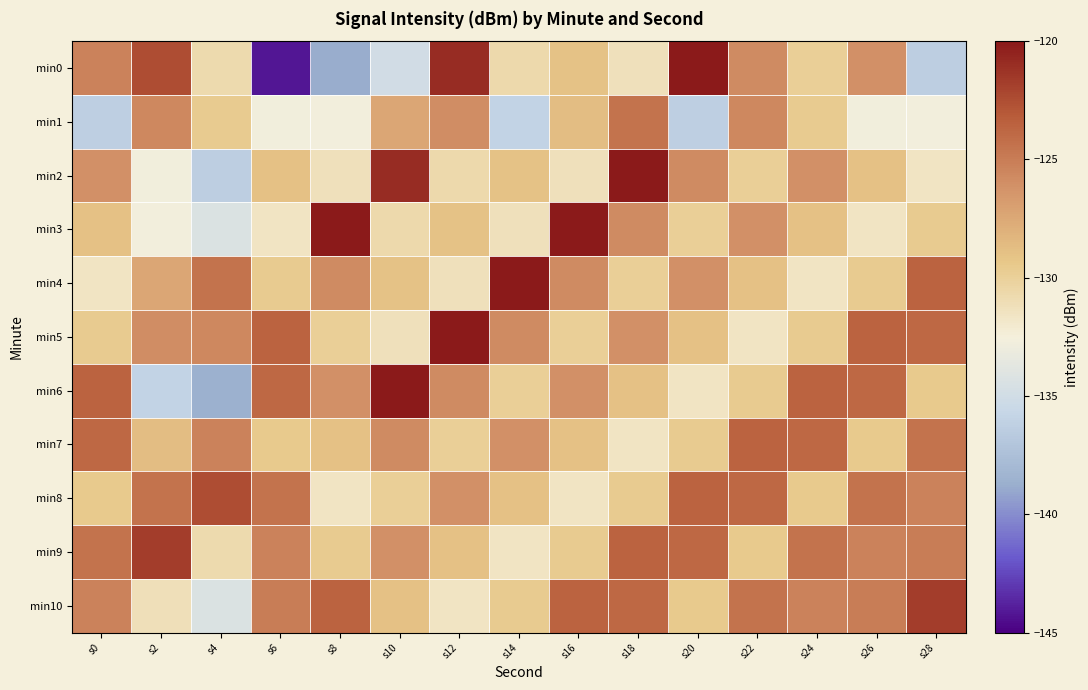

Reading left to right, transcribe all the data shown in this chart.

min0: s0=-125.3	s2=-122.5	s4=-130.8	s6=-144.1	s8=-138.8	s10=-135.0	s12=-120.9	s14=-130.7	s16=-129.0	s18=-131.3	s20=-120.0	s22=-125.8	s24=-129.9	s26=-126.1	s28=-136.4
min1: s0=-136.2	s2=-125.6	s4=-129.6	s6=-132.7	s8=-132.6	s10=-127.4	s12=-125.9	s14=-136.0	s16=-128.8	s18=-124.5	s20=-136.2	s22=-125.6	s24=-129.6	s26=-132.7	s28=-132.6
min2: s0=-126.1	s2=-132.7	s4=-136.4	s6=-128.9	s8=-131.3	s10=-120.9	s12=-130.7	s14=-129.0	s16=-131.3	s18=-120.0	s20=-125.8	s22=-129.9	s24=-126.1	s26=-128.9	s28=-131.6
min3: s0=-128.9	s2=-132.6	s4=-134.4	s6=-131.6	s8=-120.0	s10=-130.7	s12=-129.0	s14=-131.3	s16=-120.0	s18=-125.8	s20=-129.9	s22=-126.1	s24=-128.9	s26=-131.6	s28=-129.6
min4: s0=-131.6	s2=-127.4	s4=-124.4	s6=-129.6	s8=-125.8	s10=-129.0	s12=-131.3	s14=-120.0	s16=-125.8	s18=-129.9	s20=-126.1	s22=-128.9	s24=-131.6	s26=-129.6	s28=-123.6
min5: s0=-129.6	s2=-125.9	s4=-125.6	s6=-123.6	s8=-129.9	s10=-131.3	s12=-120.0	s14=-125.8	s16=-129.9	s18=-126.1	s20=-128.9	s22=-131.6	s24=-129.6	s26=-123.6	s28=-123.8
min6: s0=-123.6	s2=-136.0	s4=-138.6	s6=-123.8	s8=-126.1	s10=-120.0	s12=-125.8	s14=-129.9	s16=-126.1	s18=-128.9	s20=-131.6	s22=-129.6	s24=-123.6	s26=-123.8	s28=-129.5
min7: s0=-123.8	s2=-128.8	s4=-125.3	s6=-129.5	s8=-128.9	s10=-125.8	s12=-129.9	s14=-126.1	s16=-128.9	s18=-131.6	s20=-129.6	s22=-123.6	s24=-123.8	s26=-129.5	s28=-124.4
min8: s0=-129.5	s2=-124.5	s4=-122.5	s6=-124.4	s8=-131.6	s10=-129.9	s12=-126.1	s14=-128.9	s16=-131.6	s18=-129.6	s20=-123.6	s22=-123.8	s24=-129.5	s26=-124.4	s28=-125.3
min9: s0=-124.4	s2=-121.7	s4=-130.8	s6=-125.3	s8=-129.6	s10=-126.1	s12=-128.9	s14=-131.6	s16=-129.6	s18=-123.6	s20=-123.8	s22=-129.5	s24=-124.4	s26=-125.3	s28=-125.1
min10: s0=-125.3	s2=-131.1	s4=-134.4	s6=-125.1	s8=-123.6	s10=-128.9	s12=-131.6	s14=-129.6	s16=-123.6	s18=-123.8	s20=-129.5	s22=-124.4	s24=-125.3	s26=-125.1	s28=-121.7